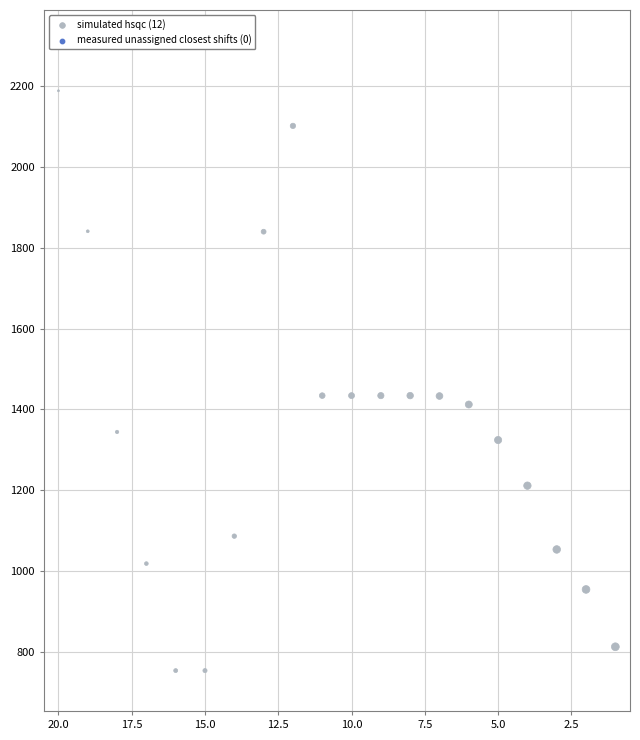

What is the range of Y values (max minus min)?

1436